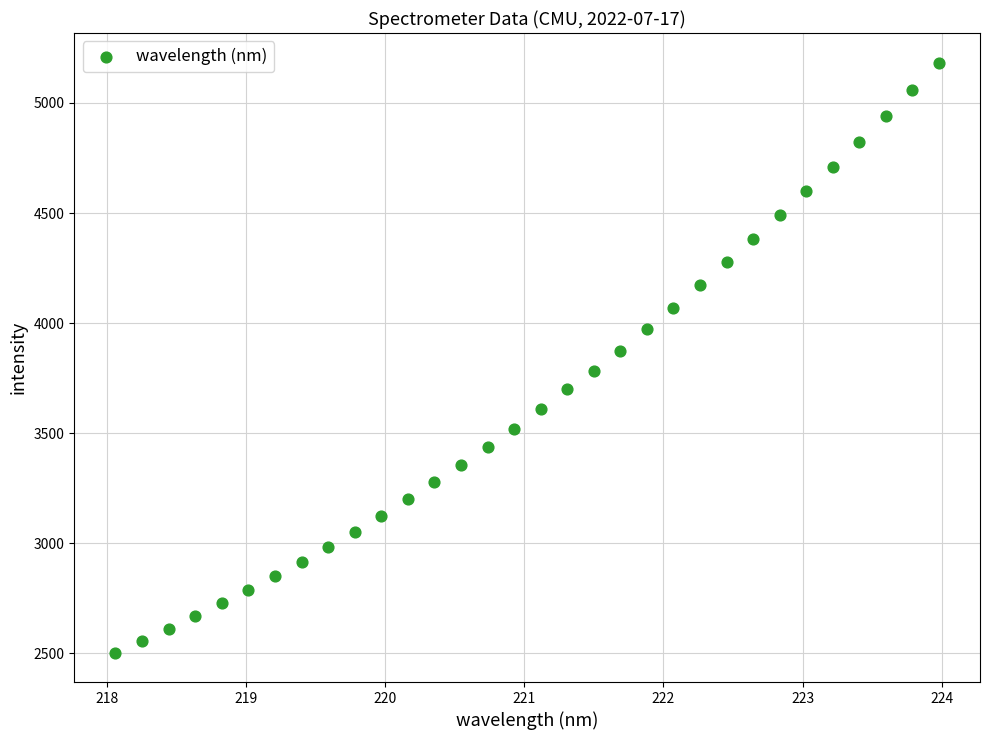

What is the range of Y values (max minus min)?

2681.2